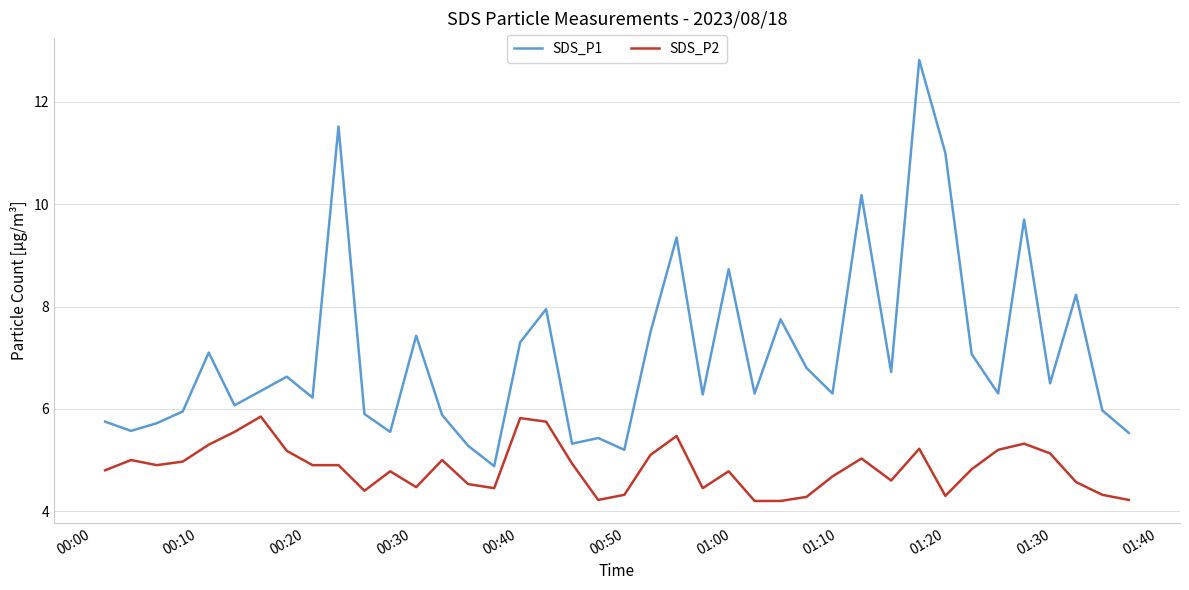

Does the chart have visible grid lines?

Yes